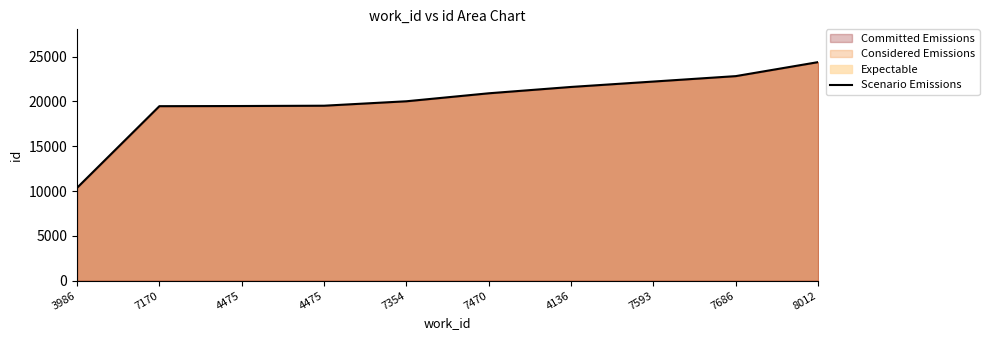

Rank the categories by value from highest to lowest.

8012, 7686, 7593, 4136, 7470, 7354, 4475, 4475, 7170, 3986